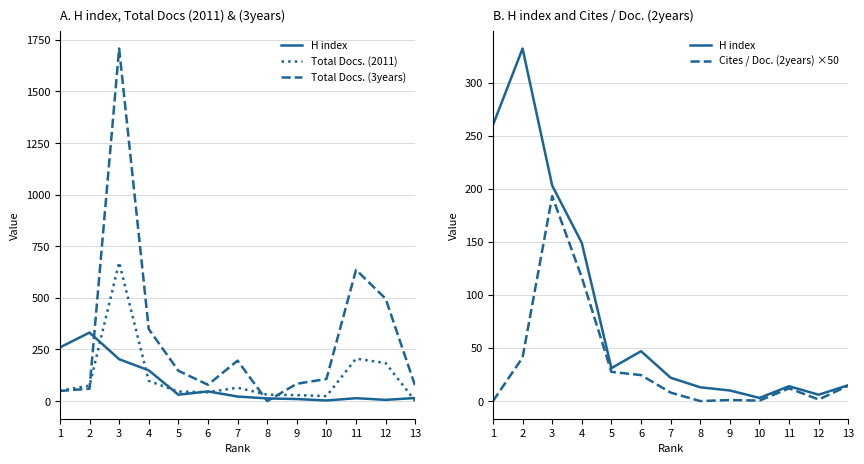

How many times do Total Docs. (2011) and H index cross each other?

6